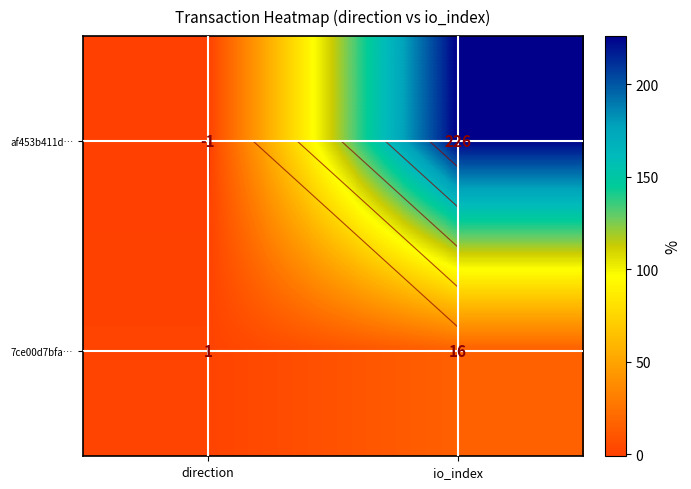

Read the 7ce00d7bfa… value at direction.

1